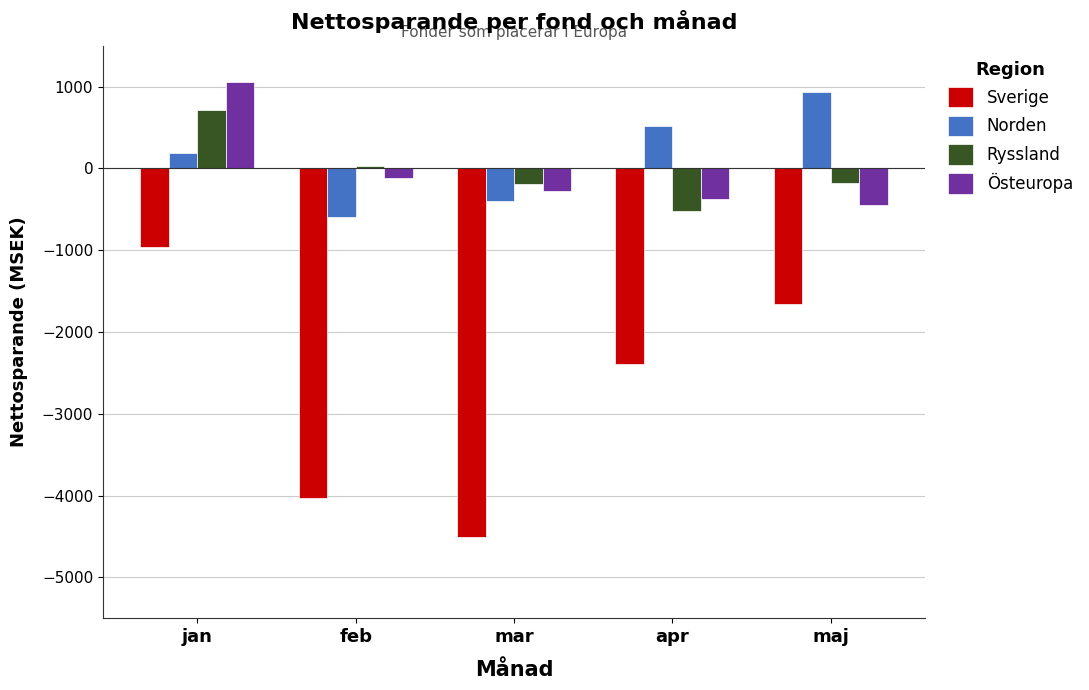

What is the average value of the Östeuropa series?

-30.6